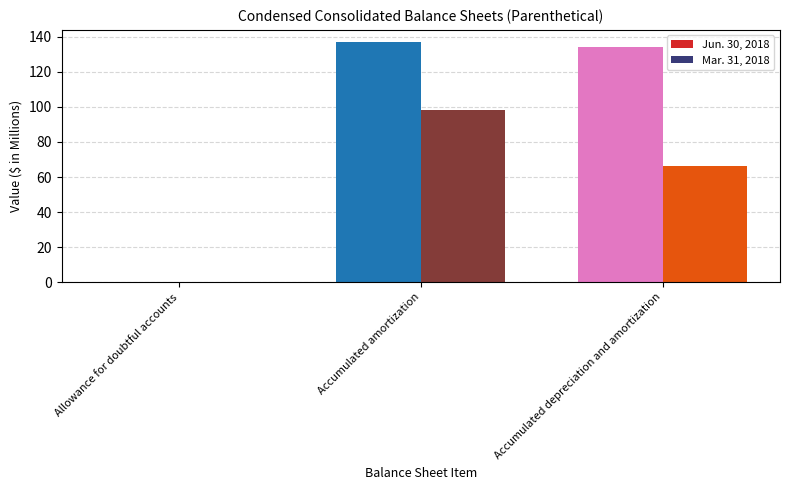

Reading right to left, extract all data points from this chart.

Jun. 30, 2018: Accumulated depreciation and amortization=134	Accumulated amortization=137	Allowance for doubtful accounts=0
Mar. 31, 2018: Accumulated depreciation and amortization=66	Accumulated amortization=98	Allowance for doubtful accounts=0